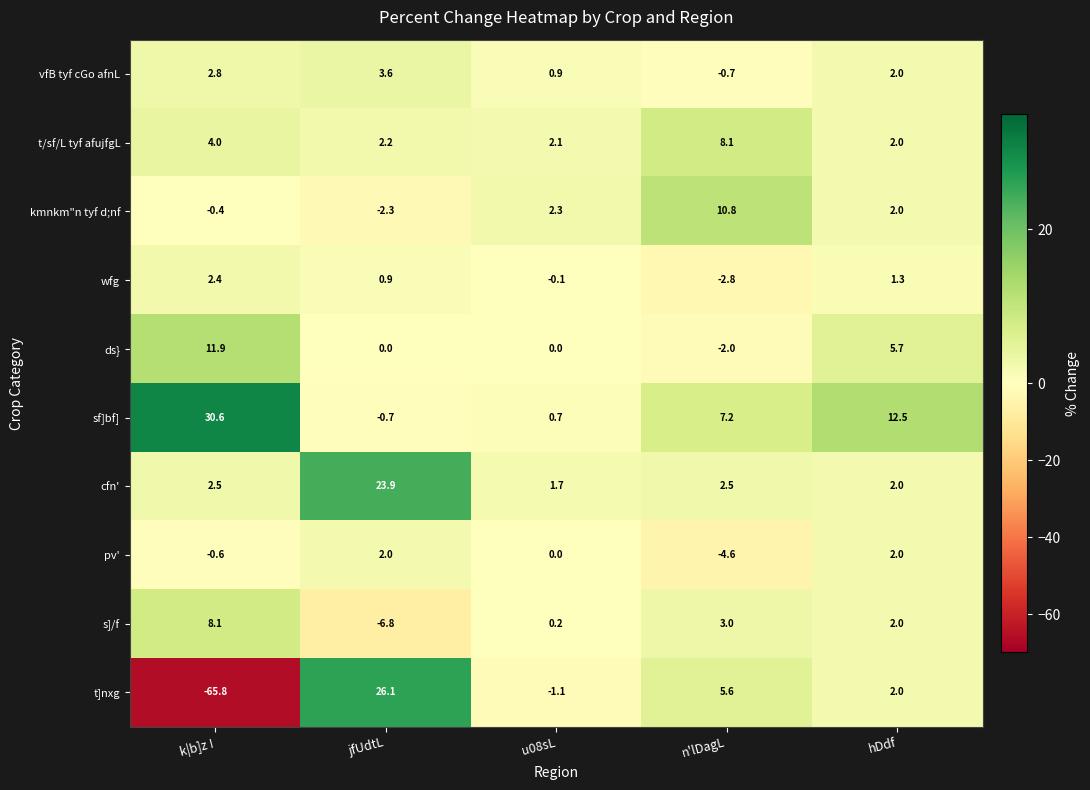

How many data points does each series have?

5